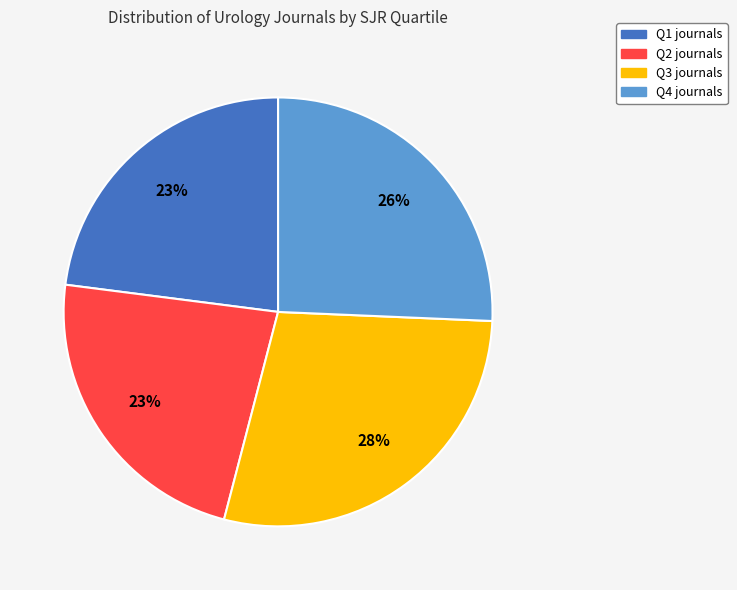

The Q4 slice represents 33% of the pie. True or false?

False